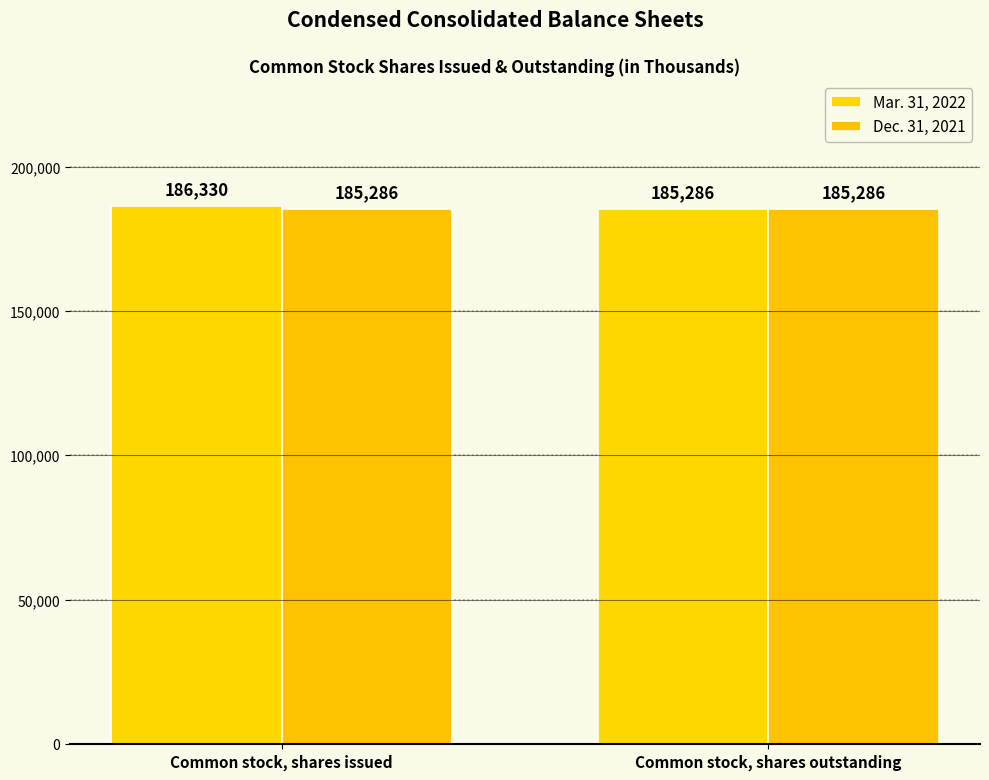

What is the label of the 1st bar from the right?

Common stock, shares outstanding